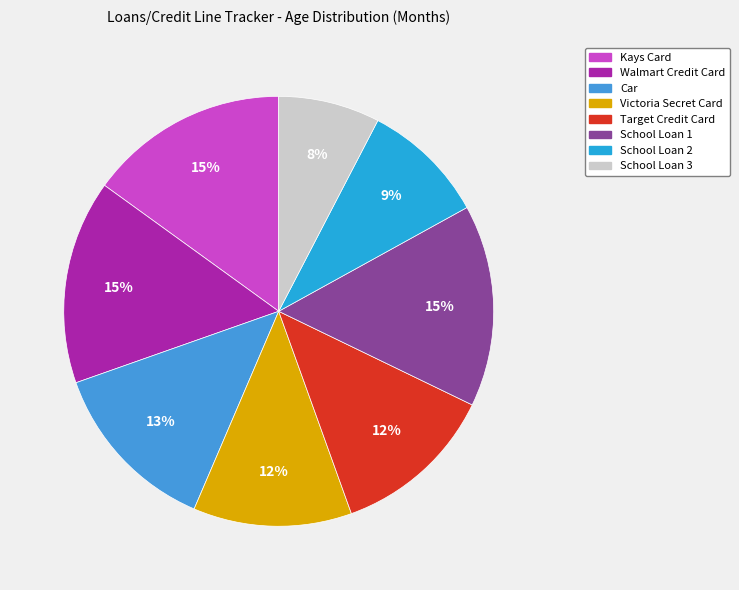

To the nearest percent, what percentage of the pie is Kays Card?

15%